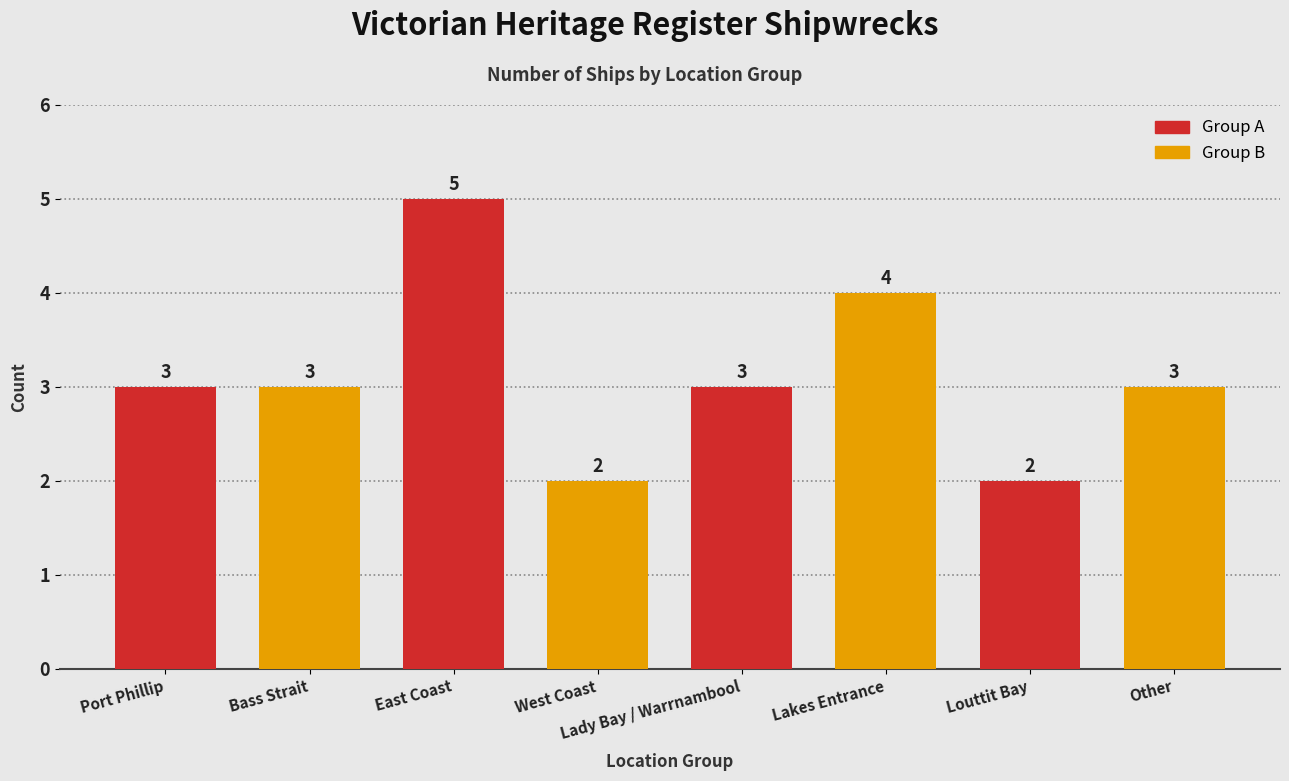

What position from the left is Port Phillip?

1